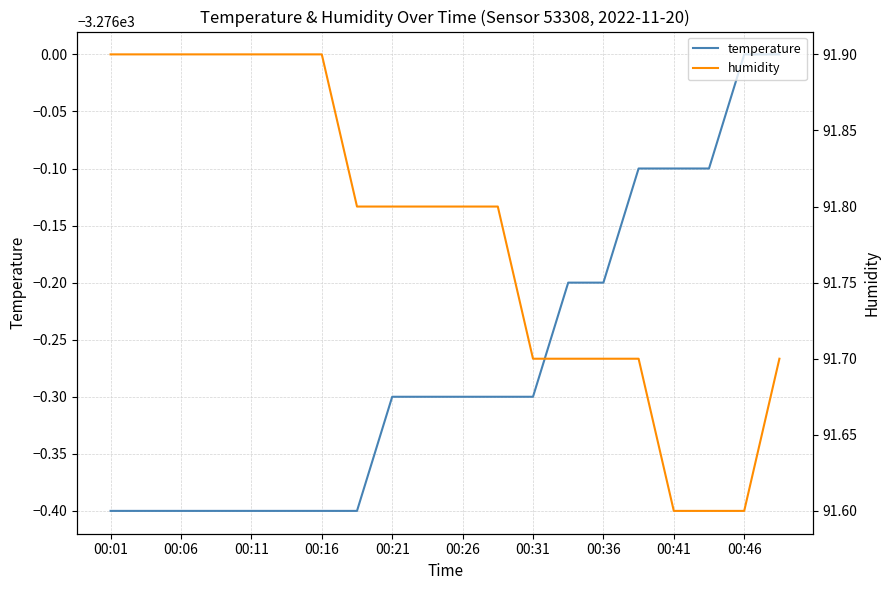

What is the smallest value displayed?

-3276.4